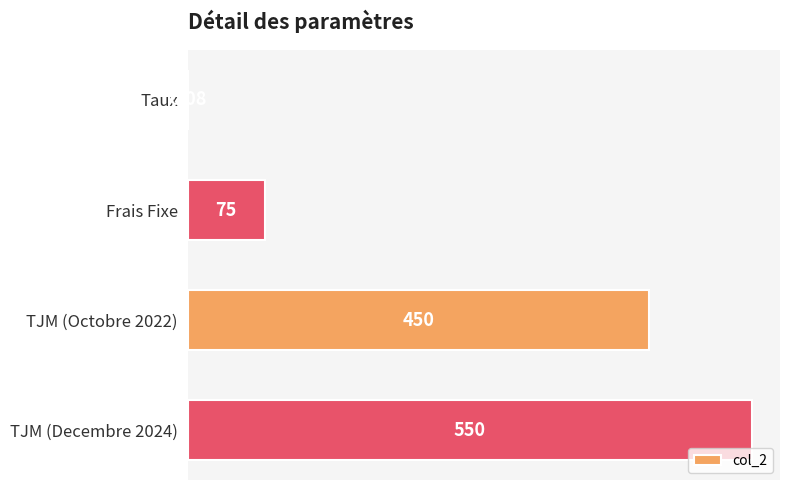

What is the greatest value displayed?

550.0